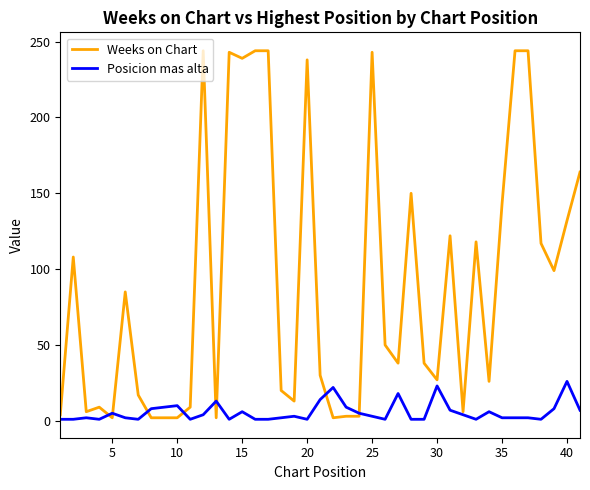

Which series has the largest range (max minus min)?

Weeks on Chart